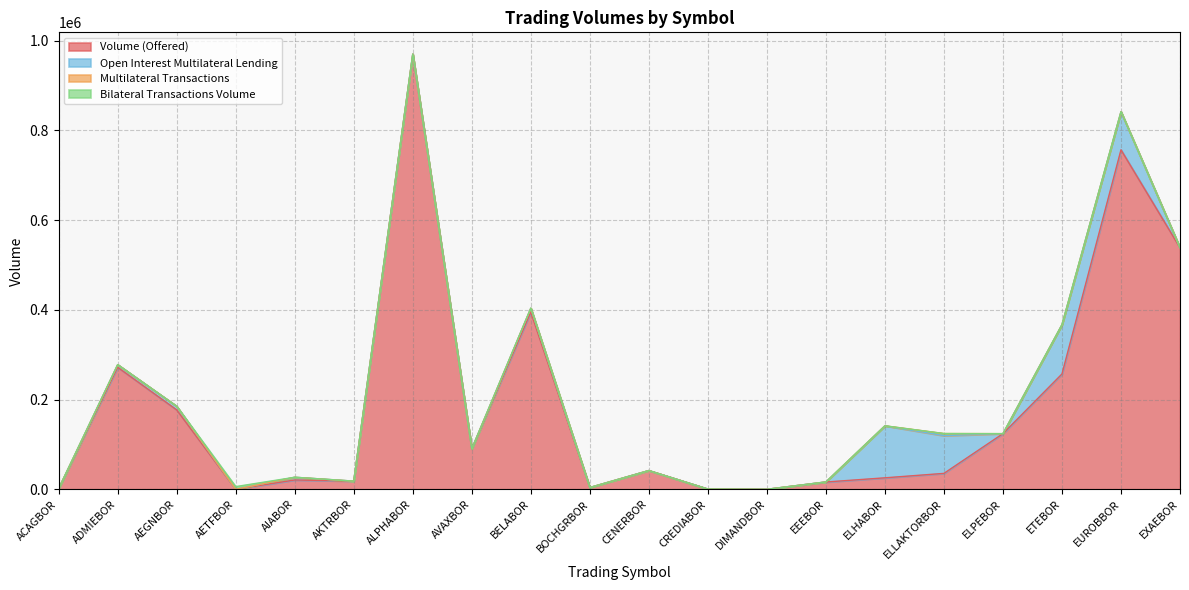

At which category is the sum across all series the highest?

ALPHABOR